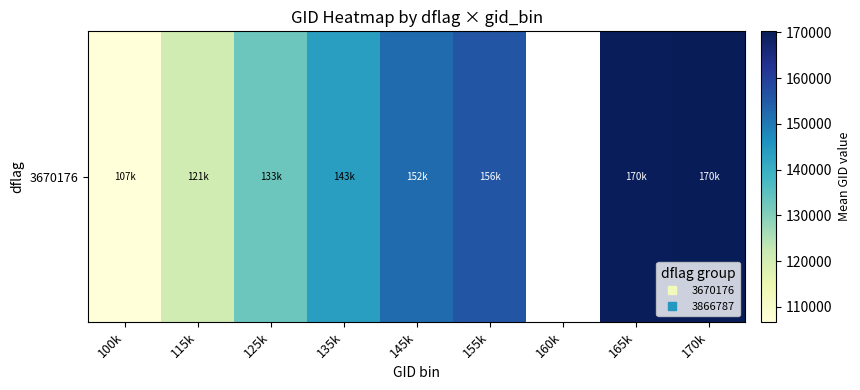

Is it true that the value at 135k is 89775.7?

False